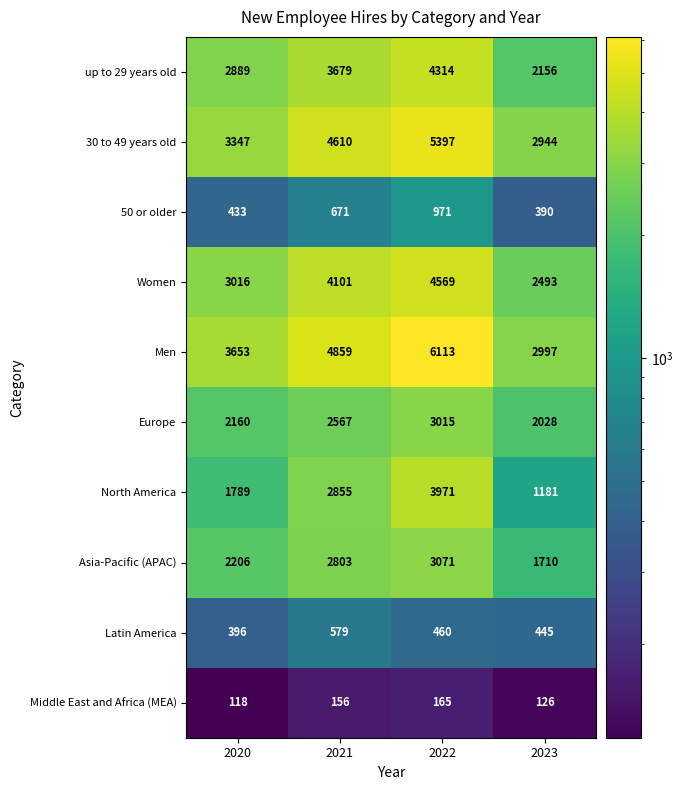

What is the sum of the North America values at 2023 and 2020?

2970